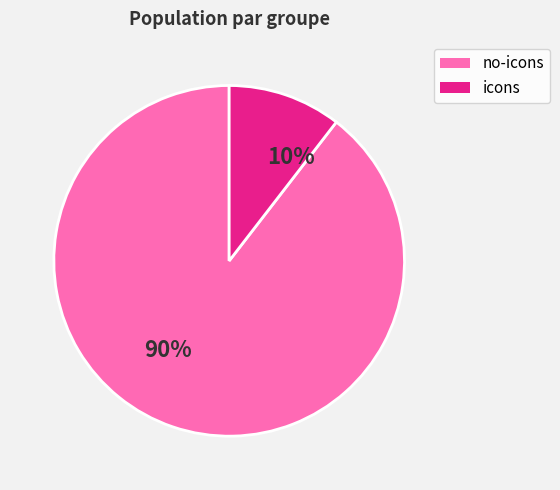

Is it true that no-icons is 80% of the pie?

False